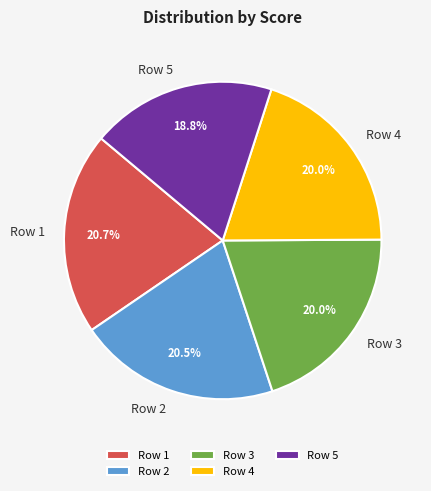

Which slice is the smallest?

Row 5